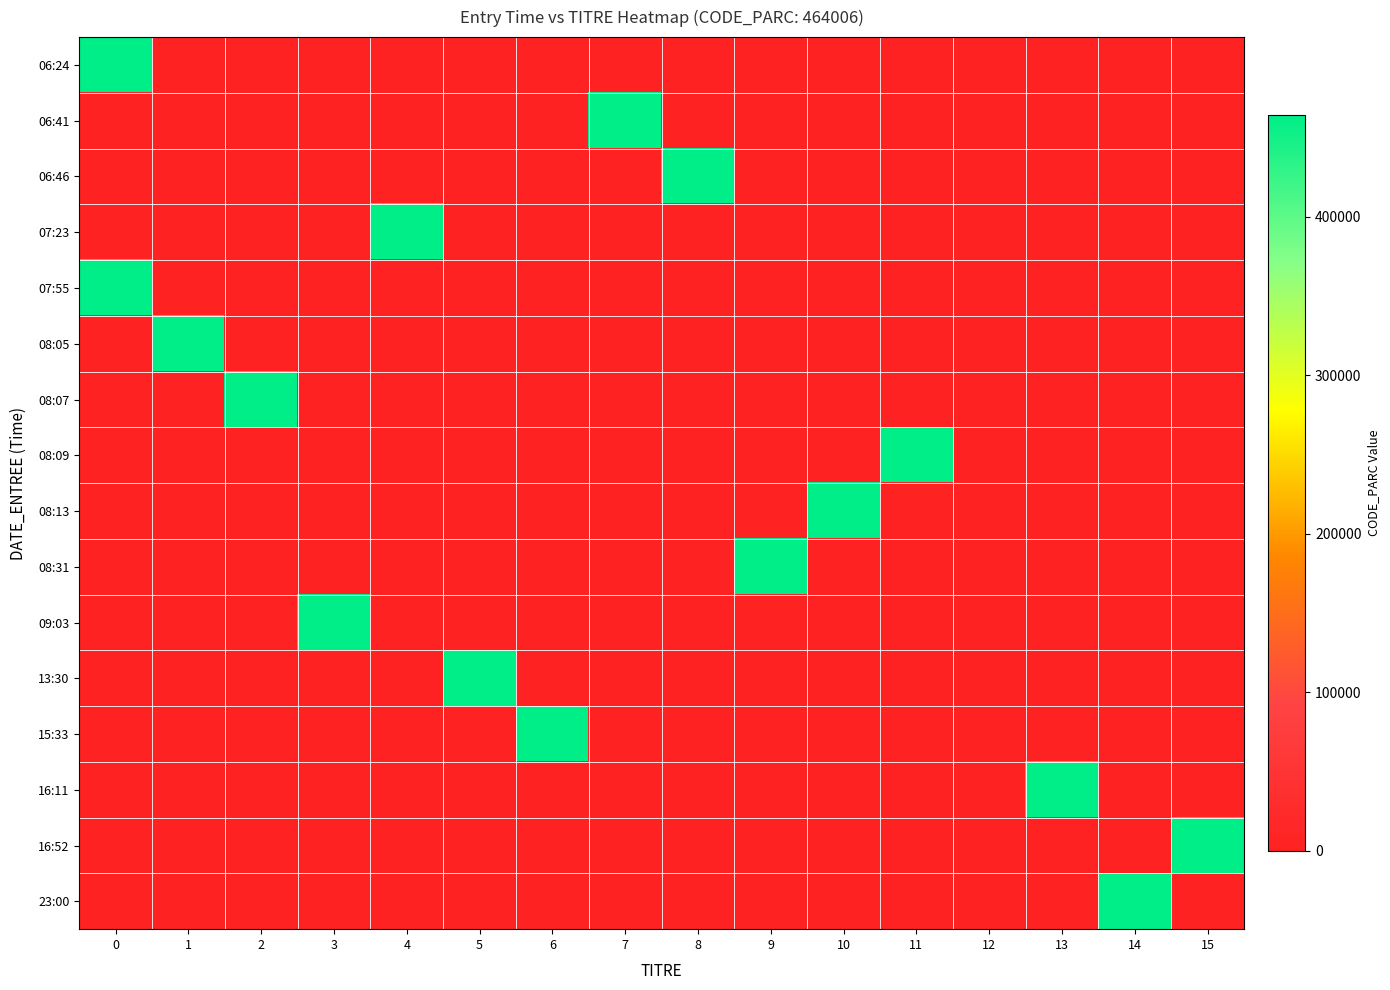

Count the number of data series in this chart.

16